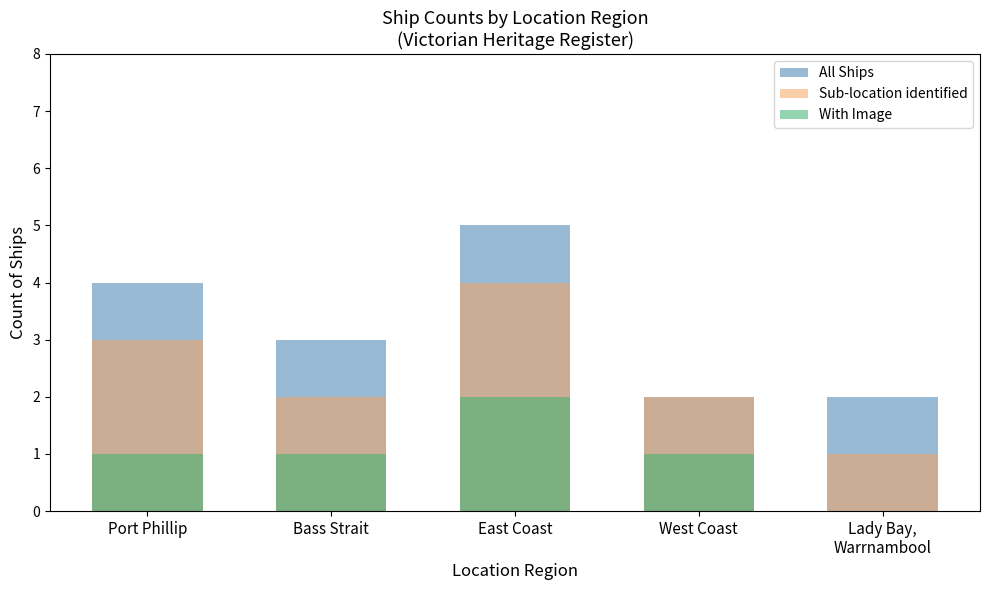

What are all the series names shown in the legend?

All Ships, Sub-location identified, With Image